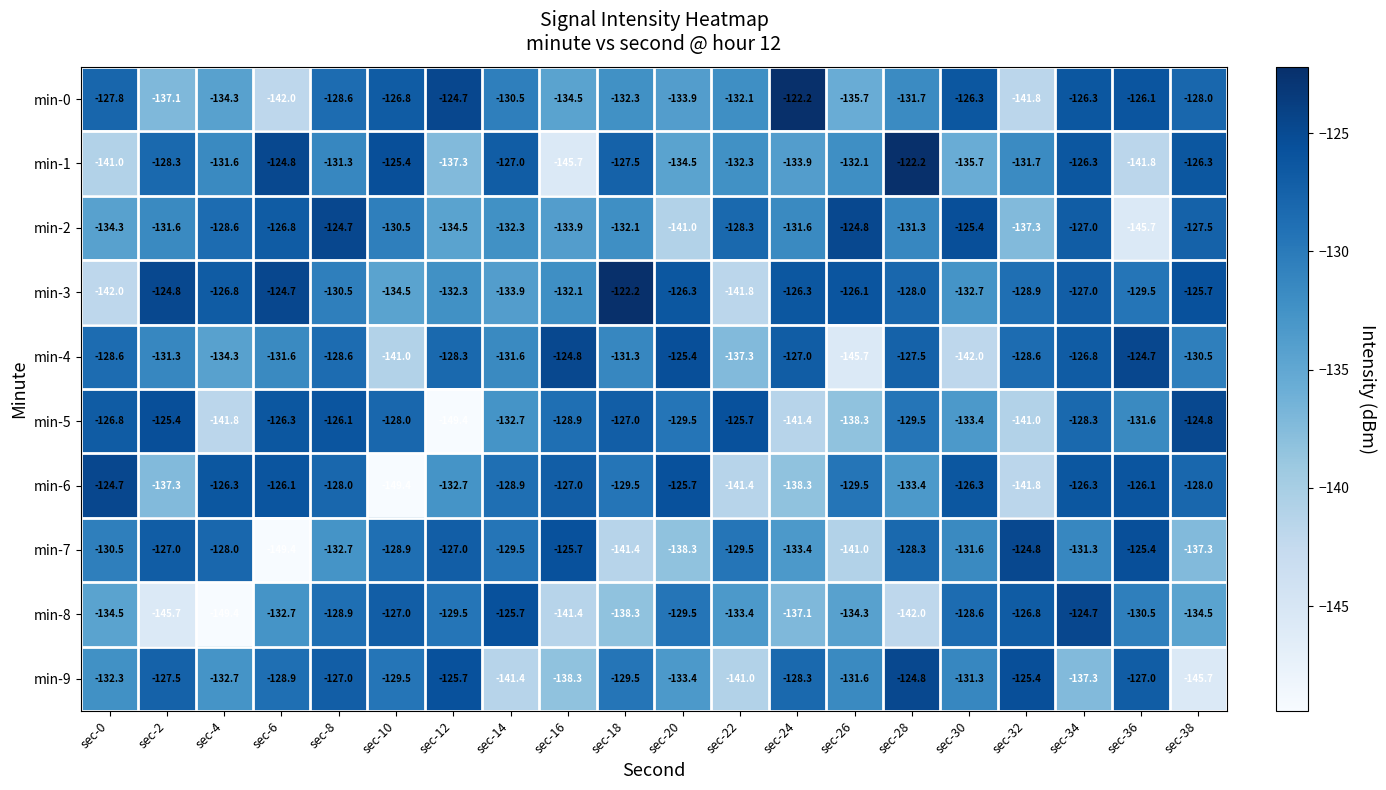

Count the number of data series in this chart.

10